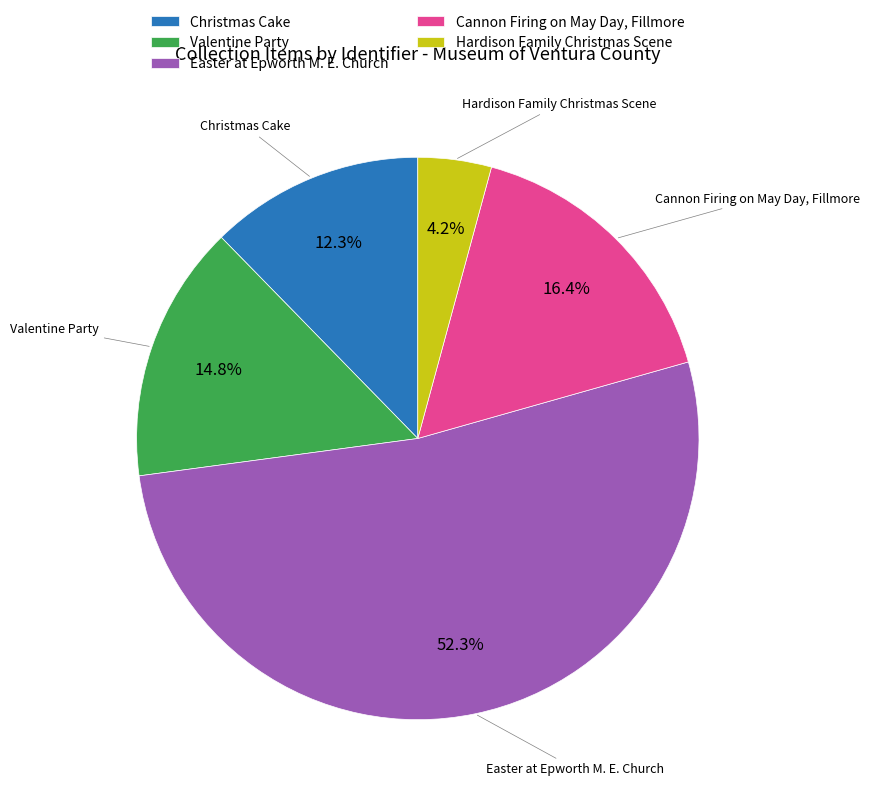

What percentage is the Cannon Firing on May Day, Fillmore slice, to the nearest percent?

16%